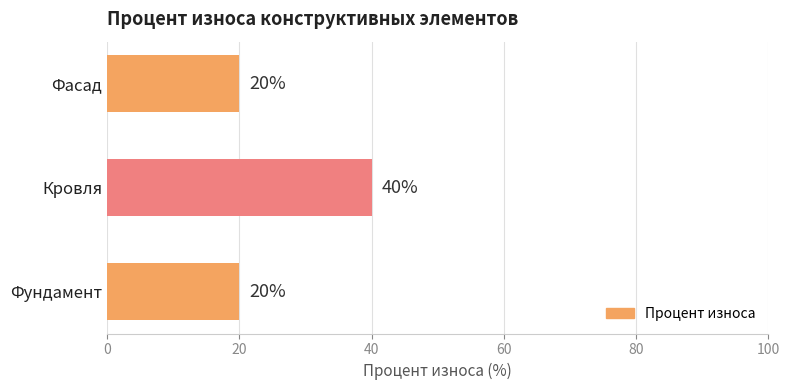

Count the values in the range 20 to 40.

3